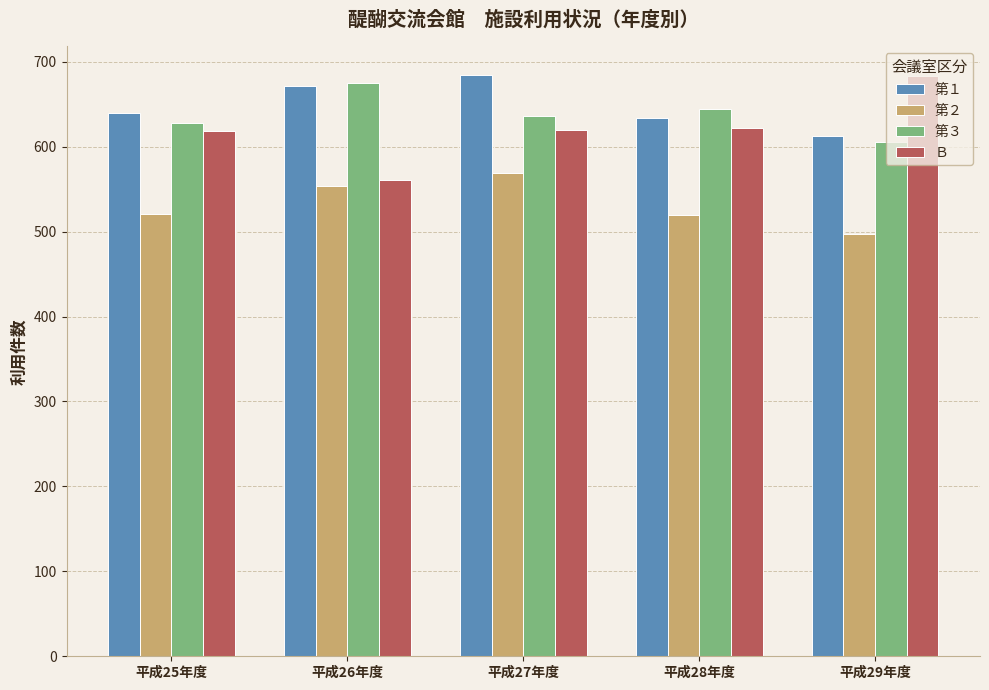

What is the lowest value of the 第２ series?

497